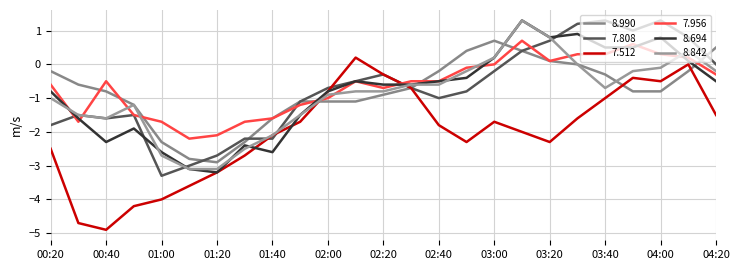

Does the chart display data point markers on the line(s)?

No